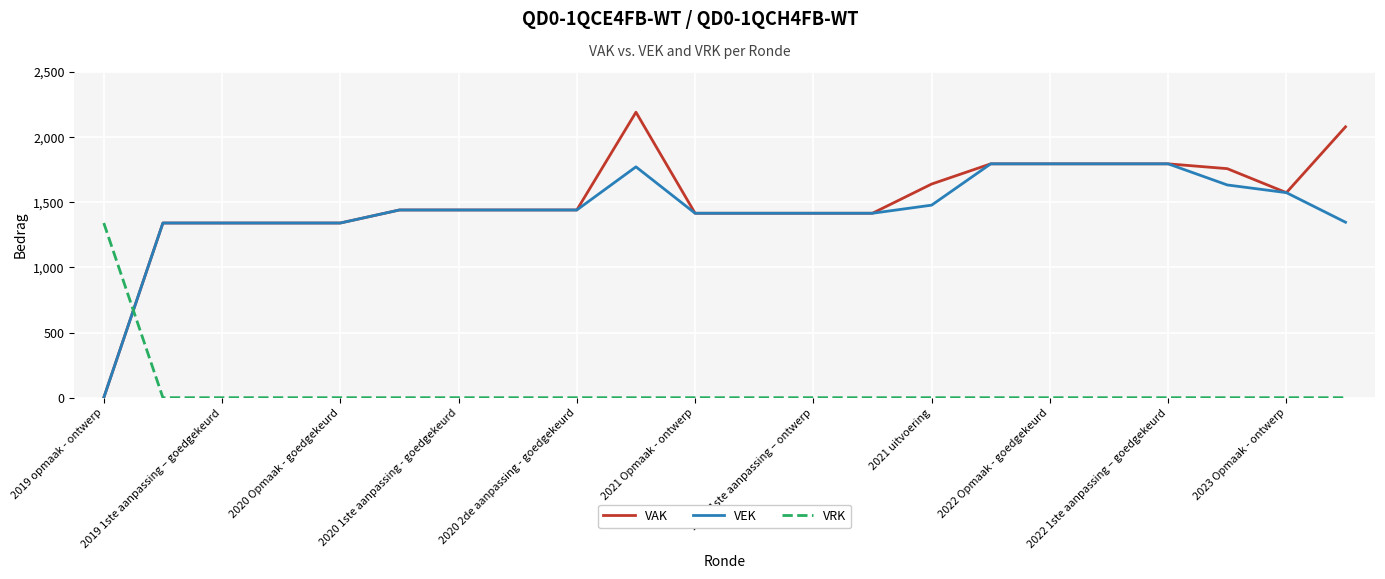

Which series has the widest spread of values?

VAK